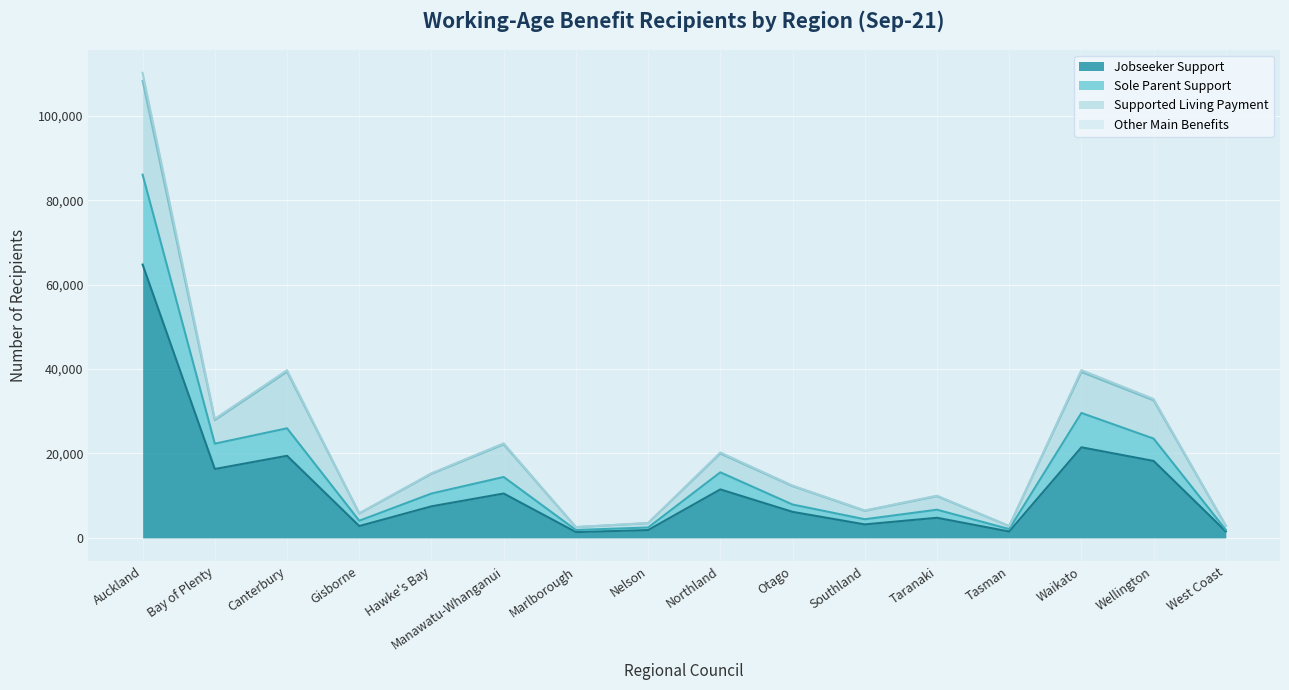

At which category is the sum across all series the highest?

Auckland